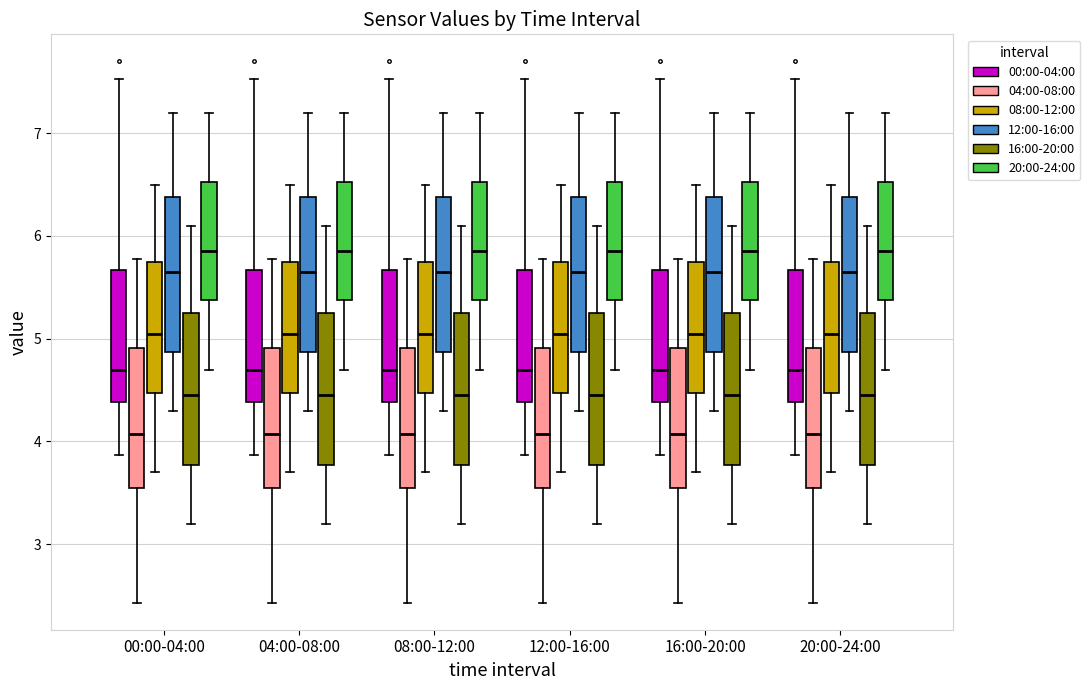

Reading left to right, transcribe this box plot: for each box, give where its median line is, the range the box spans, and where its two whiskers end, as read against the y-axis. The values are not printed on the chart, so give them approximately, as read against the axis.

00:00-04:00 (00:00-04:00): median 4.7, box 4.4 to 5.7, whiskers 3.9 to 7.5
00:00-04:00 (04:00-08:00): median 4.1, box 3.5 to 4.9, whiskers 2.4 to 5.8
00:00-04:00 (08:00-12:00): median 5.1, box 4.5 to 5.8, whiskers 3.7 to 6.5
00:00-04:00 (12:00-16:00): median 5.7, box 4.9 to 6.4, whiskers 4.3 to 7.2
00:00-04:00 (16:00-20:00): median 4.5, box 3.8 to 5.3, whiskers 3.2 to 6.1
00:00-04:00 (20:00-24:00): median 5.9, box 5.4 to 6.5, whiskers 4.7 to 7.2
04:00-08:00 (00:00-04:00): median 4.7, box 4.4 to 5.7, whiskers 3.9 to 7.5
04:00-08:00 (04:00-08:00): median 4.1, box 3.5 to 4.9, whiskers 2.4 to 5.8
04:00-08:00 (08:00-12:00): median 5.1, box 4.5 to 5.8, whiskers 3.7 to 6.5
04:00-08:00 (12:00-16:00): median 5.7, box 4.9 to 6.4, whiskers 4.3 to 7.2
04:00-08:00 (16:00-20:00): median 4.5, box 3.8 to 5.3, whiskers 3.2 to 6.1
04:00-08:00 (20:00-24:00): median 5.9, box 5.4 to 6.5, whiskers 4.7 to 7.2
08:00-12:00 (00:00-04:00): median 4.7, box 4.4 to 5.7, whiskers 3.9 to 7.5
08:00-12:00 (04:00-08:00): median 4.1, box 3.5 to 4.9, whiskers 2.4 to 5.8
08:00-12:00 (08:00-12:00): median 5.1, box 4.5 to 5.8, whiskers 3.7 to 6.5
08:00-12:00 (12:00-16:00): median 5.7, box 4.9 to 6.4, whiskers 4.3 to 7.2
08:00-12:00 (16:00-20:00): median 4.5, box 3.8 to 5.3, whiskers 3.2 to 6.1
08:00-12:00 (20:00-24:00): median 5.9, box 5.4 to 6.5, whiskers 4.7 to 7.2
12:00-16:00 (00:00-04:00): median 4.7, box 4.4 to 5.7, whiskers 3.9 to 7.5
12:00-16:00 (04:00-08:00): median 4.1, box 3.5 to 4.9, whiskers 2.4 to 5.8
12:00-16:00 (08:00-12:00): median 5.1, box 4.5 to 5.8, whiskers 3.7 to 6.5
12:00-16:00 (12:00-16:00): median 5.7, box 4.9 to 6.4, whiskers 4.3 to 7.2
12:00-16:00 (16:00-20:00): median 4.5, box 3.8 to 5.3, whiskers 3.2 to 6.1
12:00-16:00 (20:00-24:00): median 5.9, box 5.4 to 6.5, whiskers 4.7 to 7.2
16:00-20:00 (00:00-04:00): median 4.7, box 4.4 to 5.7, whiskers 3.9 to 7.5
16:00-20:00 (04:00-08:00): median 4.1, box 3.5 to 4.9, whiskers 2.4 to 5.8
16:00-20:00 (08:00-12:00): median 5.1, box 4.5 to 5.8, whiskers 3.7 to 6.5
16:00-20:00 (12:00-16:00): median 5.7, box 4.9 to 6.4, whiskers 4.3 to 7.2
16:00-20:00 (16:00-20:00): median 4.5, box 3.8 to 5.3, whiskers 3.2 to 6.1
16:00-20:00 (20:00-24:00): median 5.9, box 5.4 to 6.5, whiskers 4.7 to 7.2
20:00-24:00 (00:00-04:00): median 4.7, box 4.4 to 5.7, whiskers 3.9 to 7.5
20:00-24:00 (04:00-08:00): median 4.1, box 3.5 to 4.9, whiskers 2.4 to 5.8
20:00-24:00 (08:00-12:00): median 5.1, box 4.5 to 5.8, whiskers 3.7 to 6.5
20:00-24:00 (12:00-16:00): median 5.7, box 4.9 to 6.4, whiskers 4.3 to 7.2
20:00-24:00 (16:00-20:00): median 4.5, box 3.8 to 5.3, whiskers 3.2 to 6.1
20:00-24:00 (20:00-24:00): median 5.9, box 5.4 to 6.5, whiskers 4.7 to 7.2